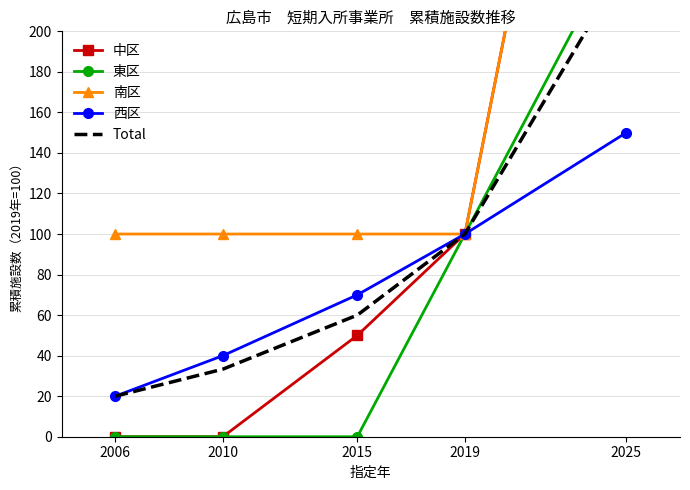

At which label does 西区 reach its peak?

2025